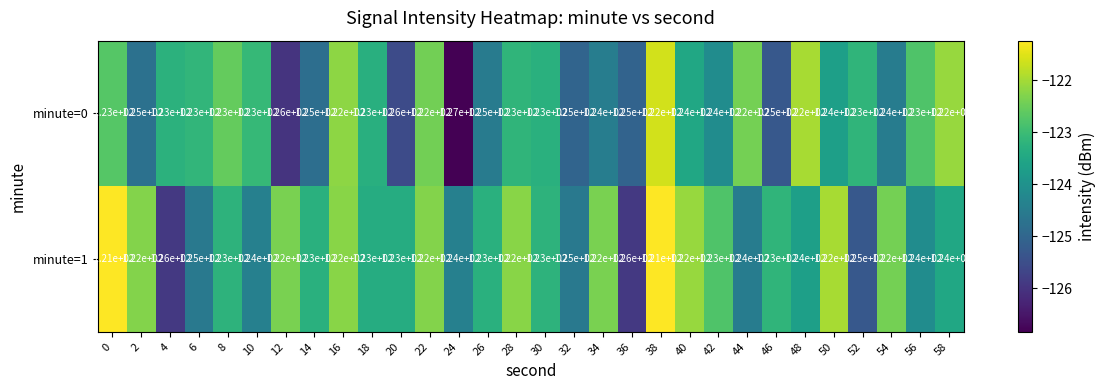

What is the sum of all minute=1 values?

-3695